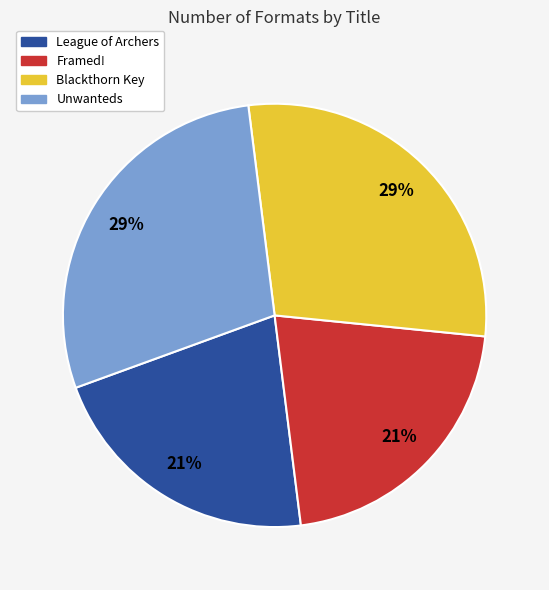

Does Blackthorn Key represent more than half of the total?

No